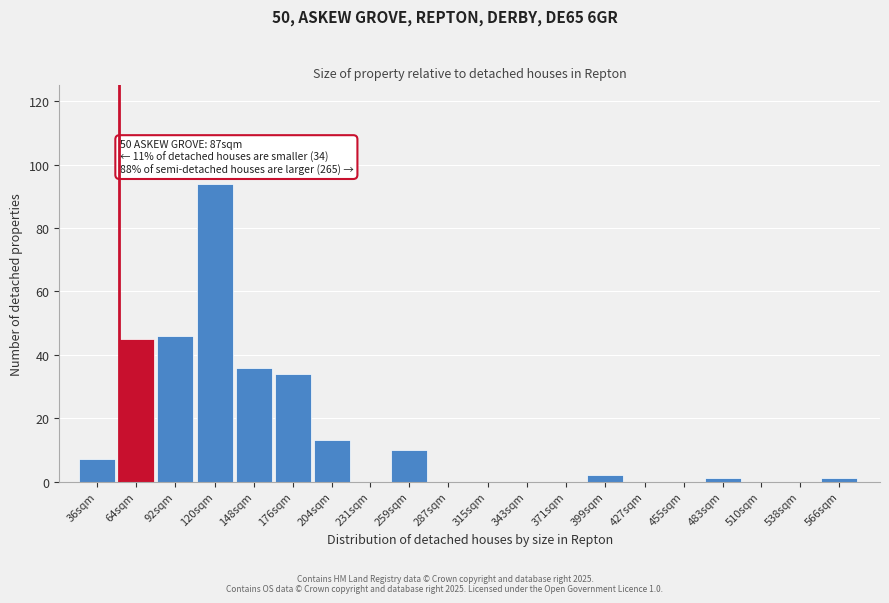

Reading right to left, transcribe all the data shown in this chart.

566sqm=1	538sqm=0	510sqm=0	483sqm=1	455sqm=0	427sqm=0	399sqm=2	371sqm=0	343sqm=0	315sqm=0	287sqm=0	259sqm=10	231sqm=0	204sqm=13	176sqm=34	148sqm=36	120sqm=94	92sqm=46	64sqm=45	36sqm=7